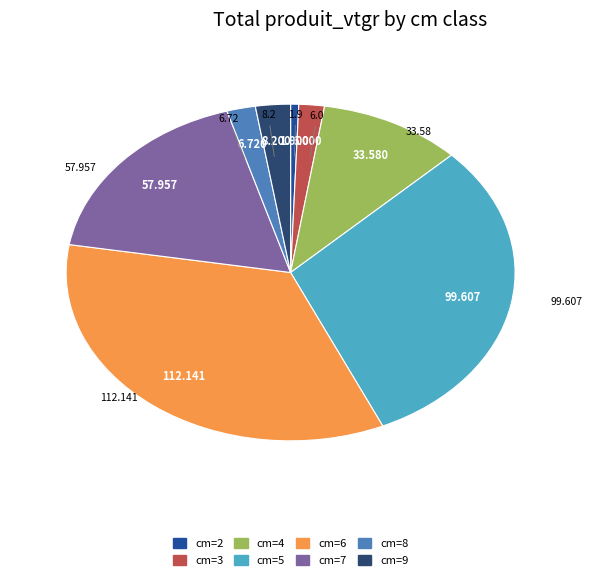

Is the sum of cm=6 and cm=8 greater than half?

No